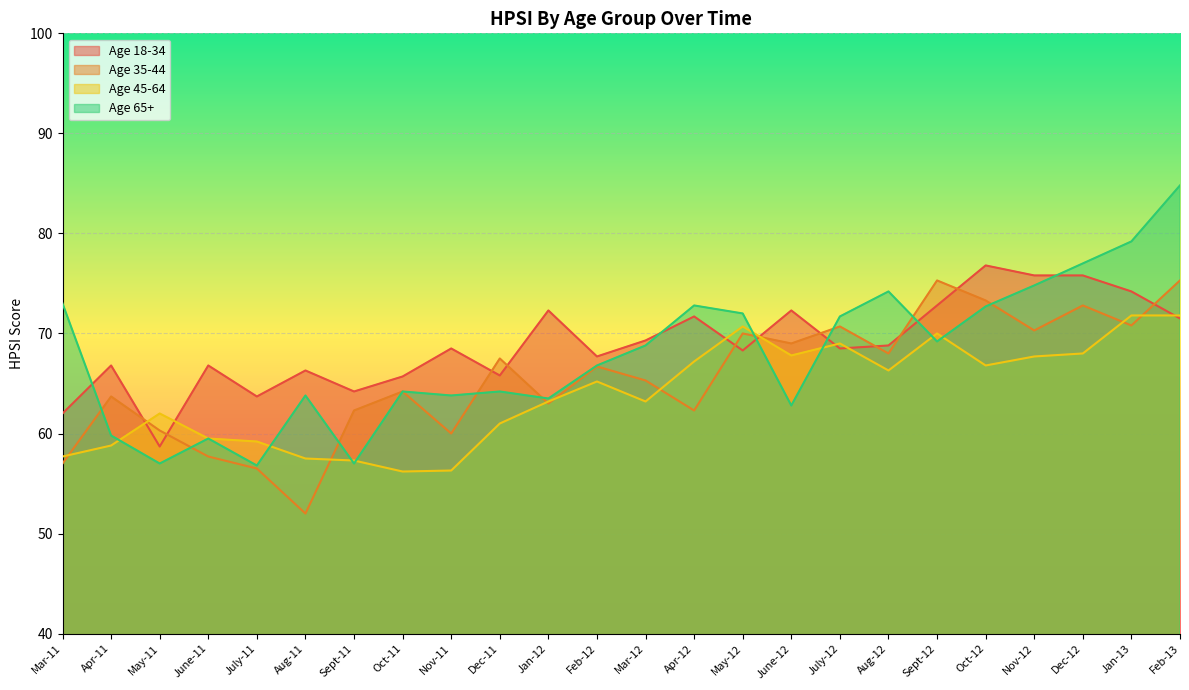

What value does the Age 65+ series have at Feb-13?

84.8